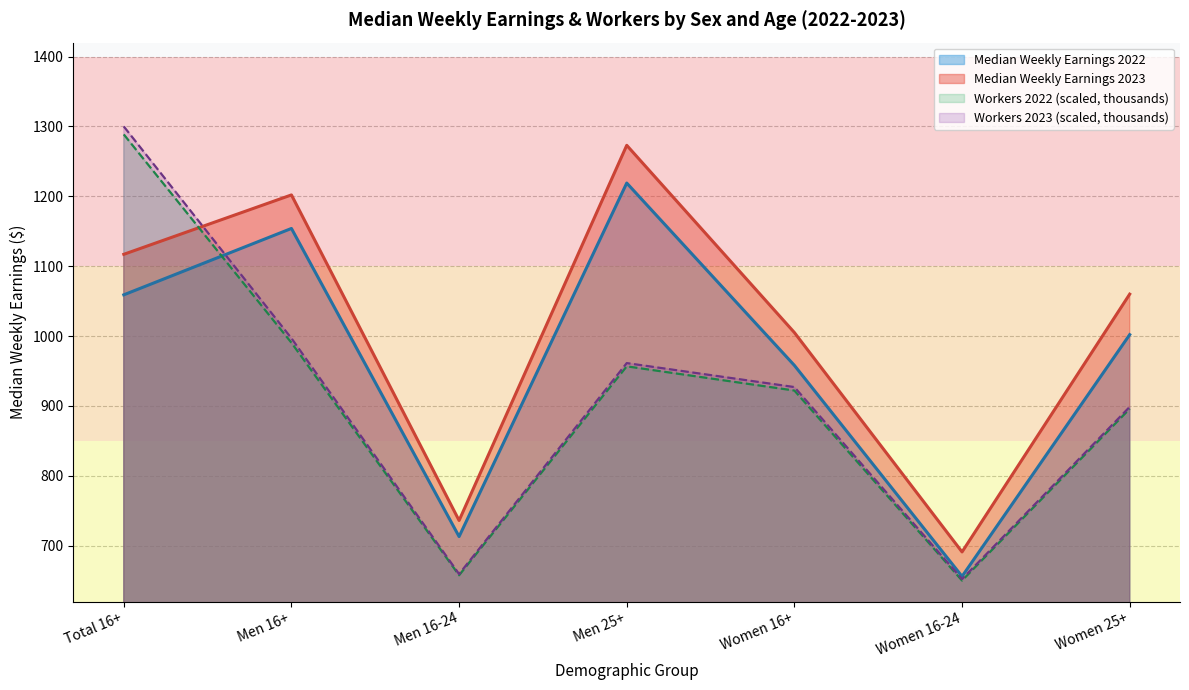

What is the total value across all series at Women 25+?

3856.4